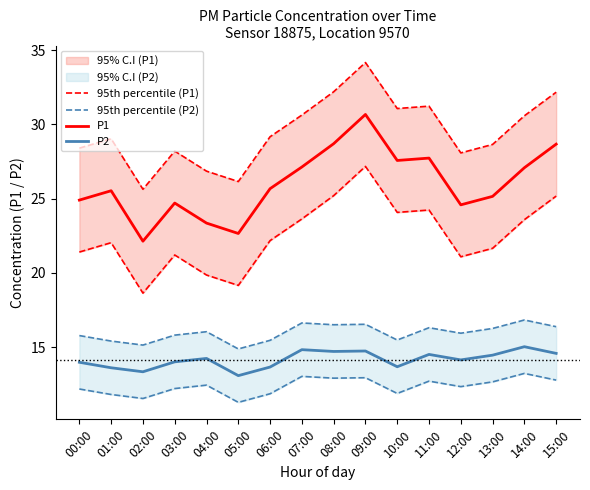

What is the difference between the maximum and minimum values in the 95th percentile (P2) series?

1.9